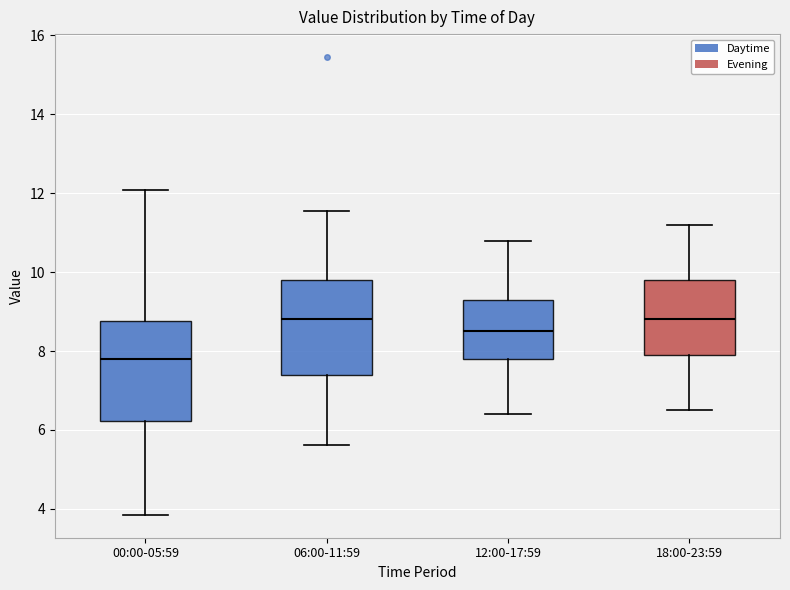

Reading left to right, read every box against the y-axis: the position of its median line, the range the box covers, and the ends of its whiskers. The values are not printed on the chart, so give them approximately, as read against the axis.

00:00-05:59: median 7.8, box 6.2 to 8.8, whiskers 3.8 to 12.0
06:00-11:59: median 8.8, box 7.4 to 9.8, whiskers 5.6 to 11.6
12:00-17:59: median 8.6, box 7.8 to 9.4, whiskers 6.4 to 10.8
18:00-23:59: median 8.8, box 8.0 to 9.8, whiskers 6.6 to 11.2